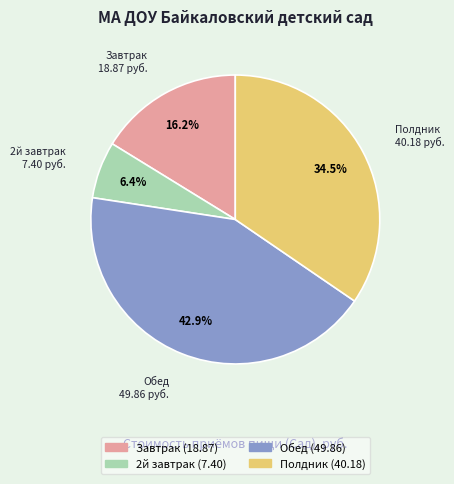

Which category has the biggest portion of the pie?

Обед